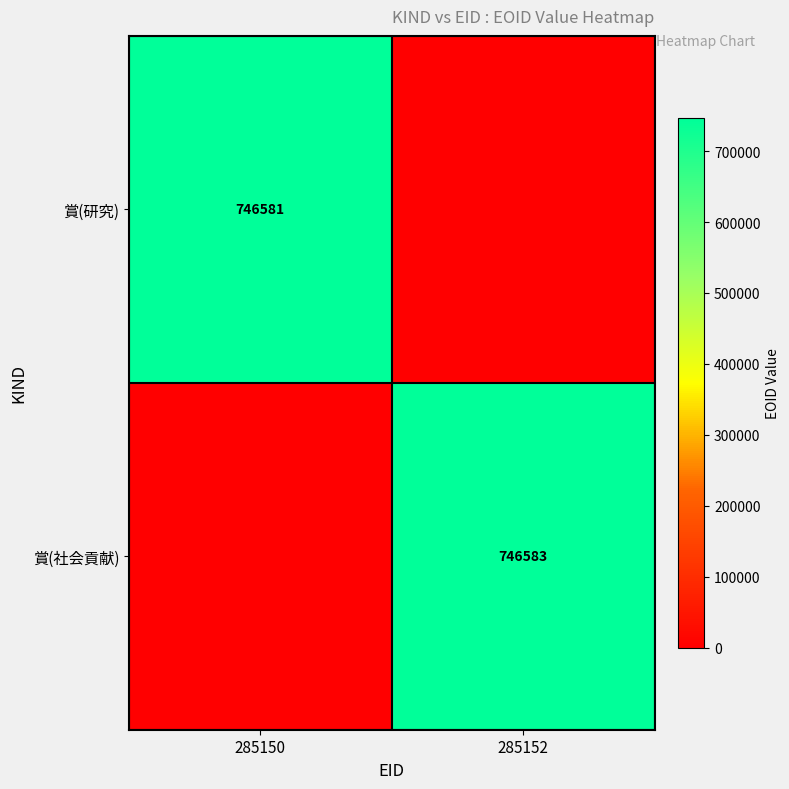

Which has a higher value, 285150 or 285152?

285150